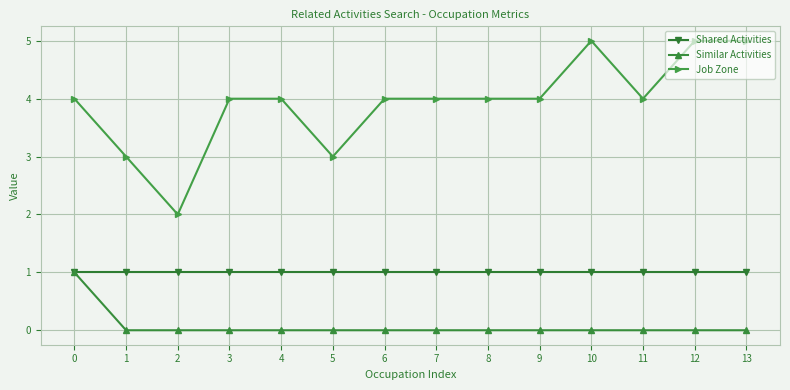

Rank the series at 5 from lowest to highest value.

Similar Activities, Shared Activities, Job Zone